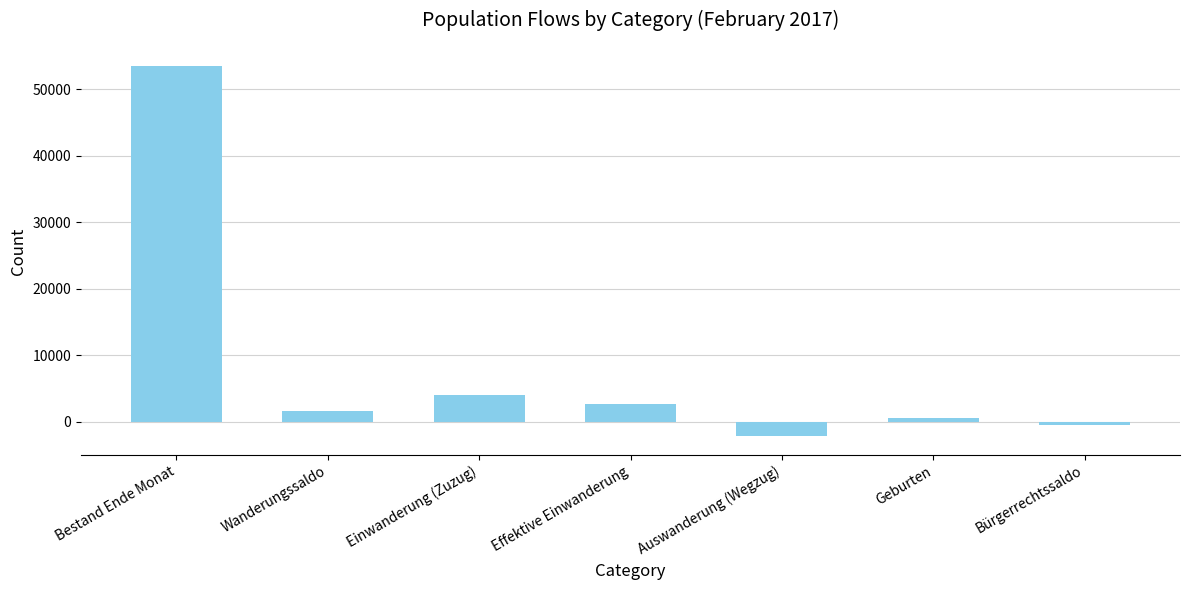

What is the value of the 3rd bar from the left?

4002